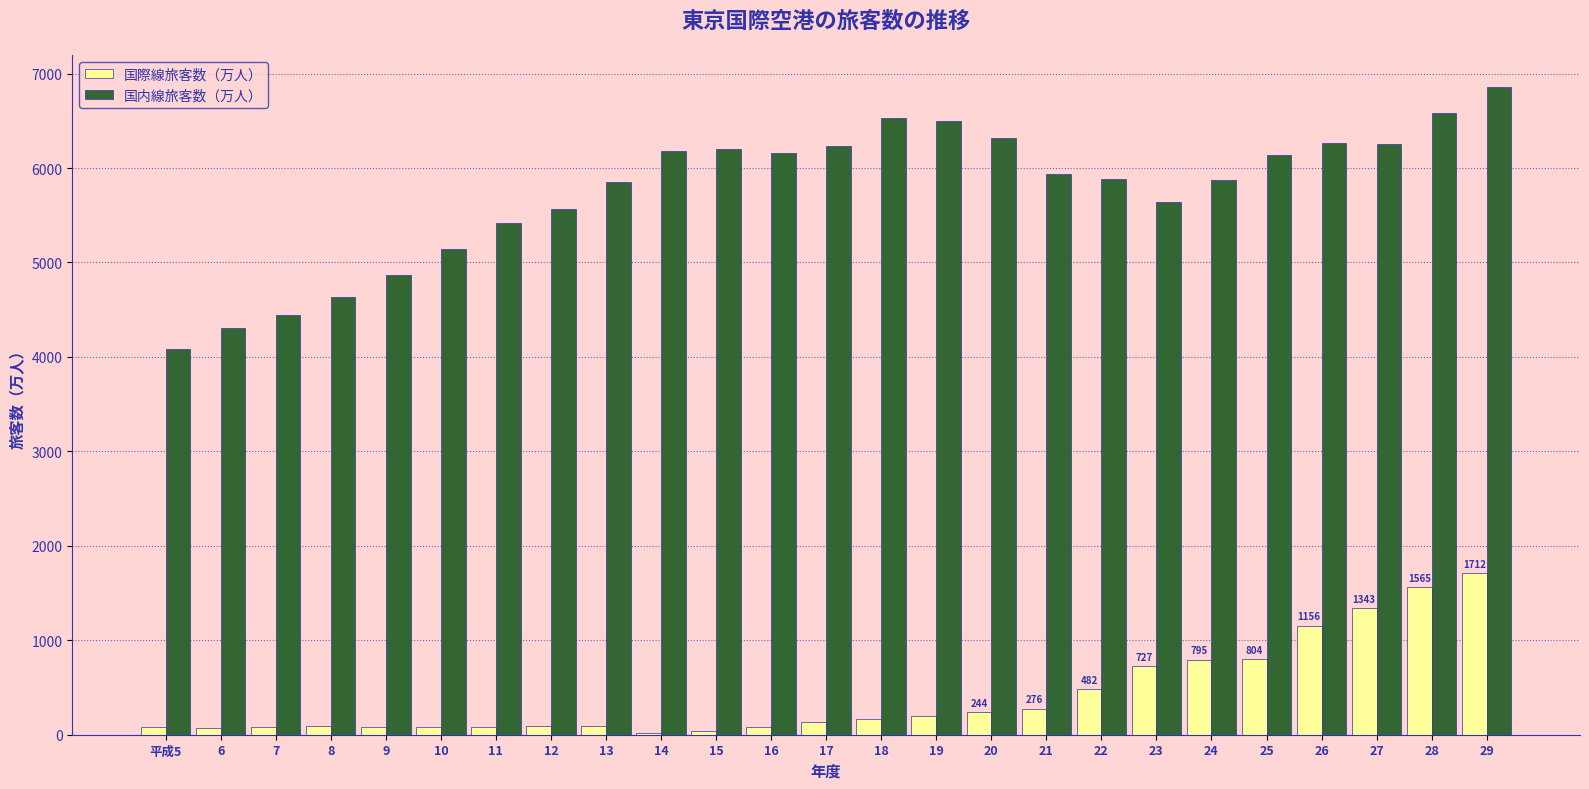

The value of 国内線旅客数（万人） at 22 is 9096. True or false?

False